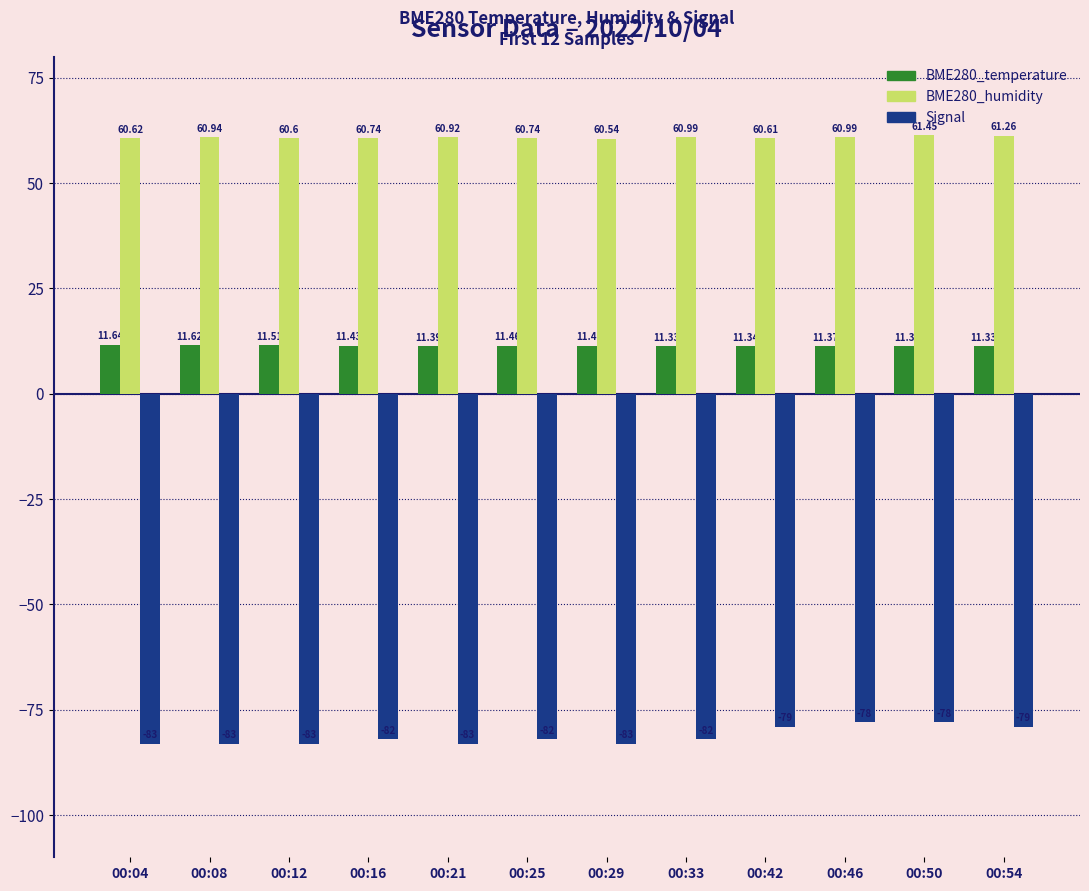

How many data points in Signal are above -82?

4